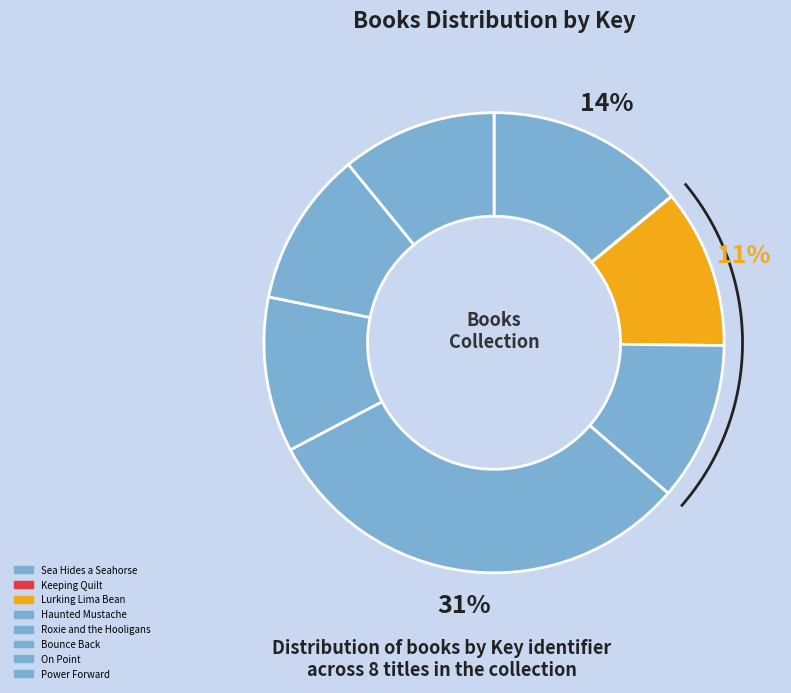

What is the total percentage of On Point and Keeping Quilt?

10.9%